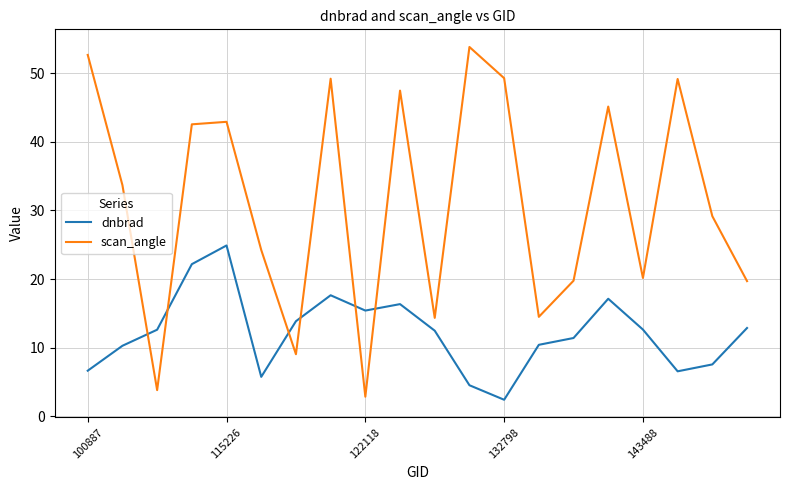

Which series ends up on top after the final intersection of dnbrad and scan_angle?

scan_angle